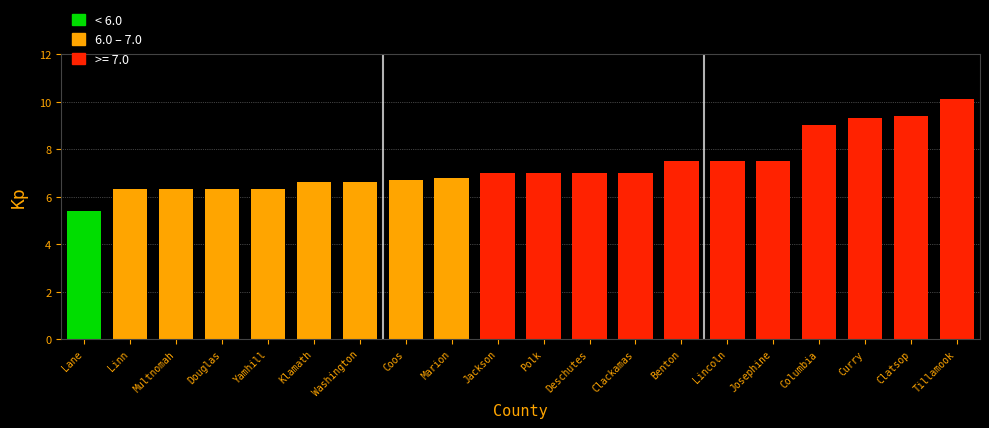

What is the value of the 10th bar from the left?

7.0